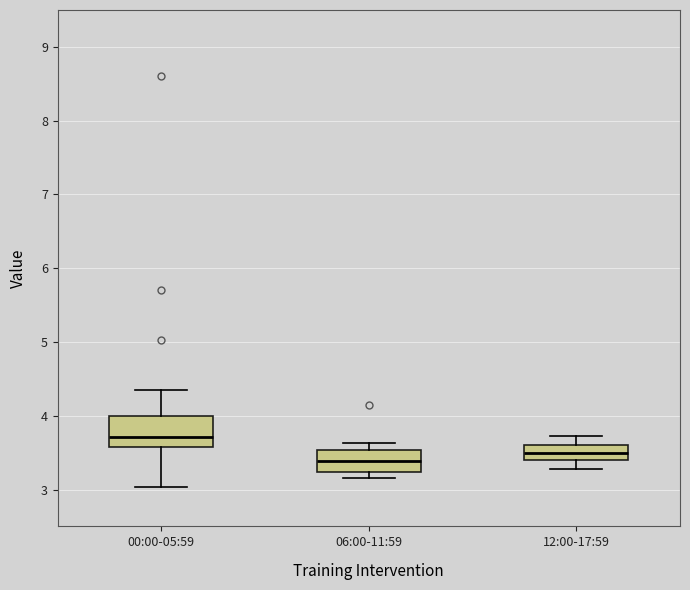

Comparing the boxes themselves (not the whiskers), which one is the tallest?

00:00-05:59